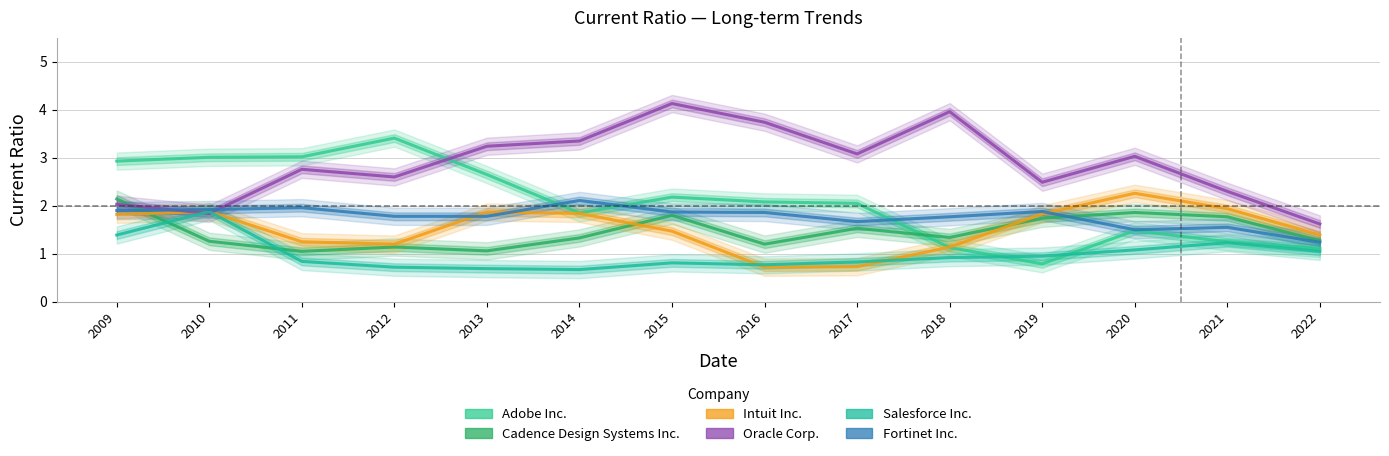

At 2013, list the series in order from smallest to largest.

Salesforce Inc., Cadence Design Systems Inc., Fortinet Inc., Intuit Inc., Adobe Inc., Oracle Corp.